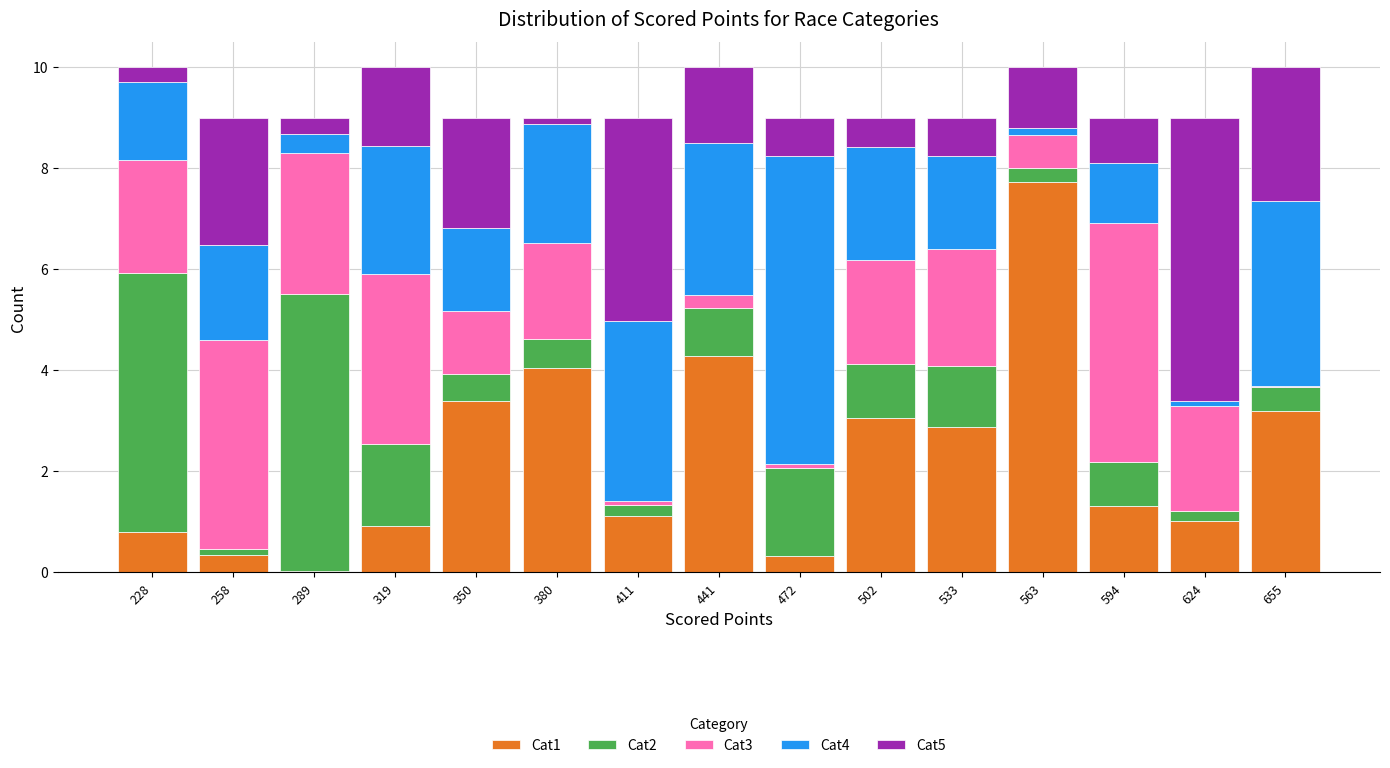

Reading left to right, transcribe this chart: for each stacked bar, give the range it covers on the x-axis and its total height. Neither the bar edges nor the heights are printed on the chart, so give them approximately, as read against the axes.

215 to 245: 10
245 to 275: 9
275 to 305: 9
305 to 335: 10
335 to 365: 9
365 to 395: 9
395 to 425: 9
425 to 455: 10
455 to 490: 9
490 to 520: 9
520 to 550: 9
550 to 580: 10
580 to 610: 9
610 to 640: 9
640 to 670: 10